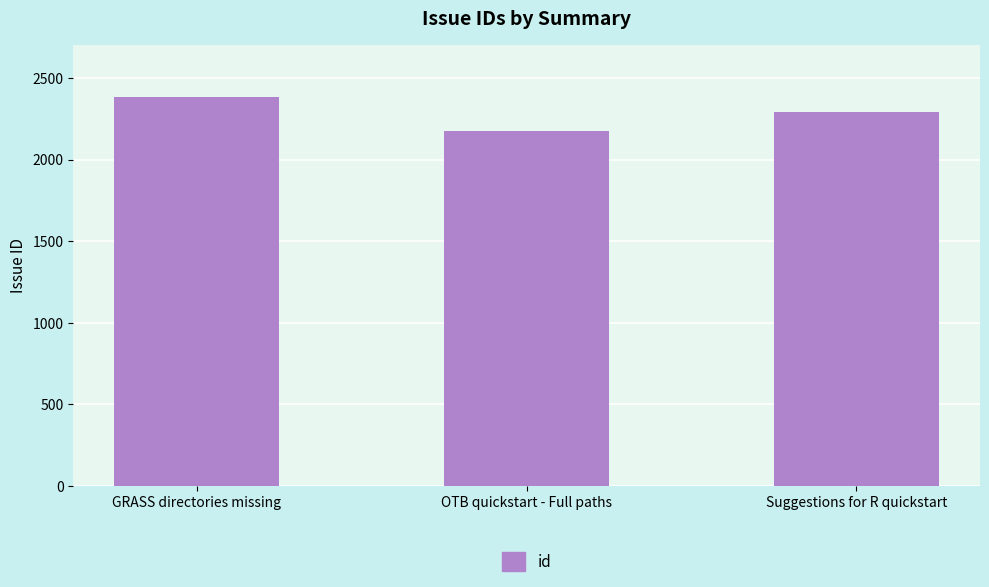

The chart shows a value of 2176 at OTB quickstart - Full paths. True or false?

True